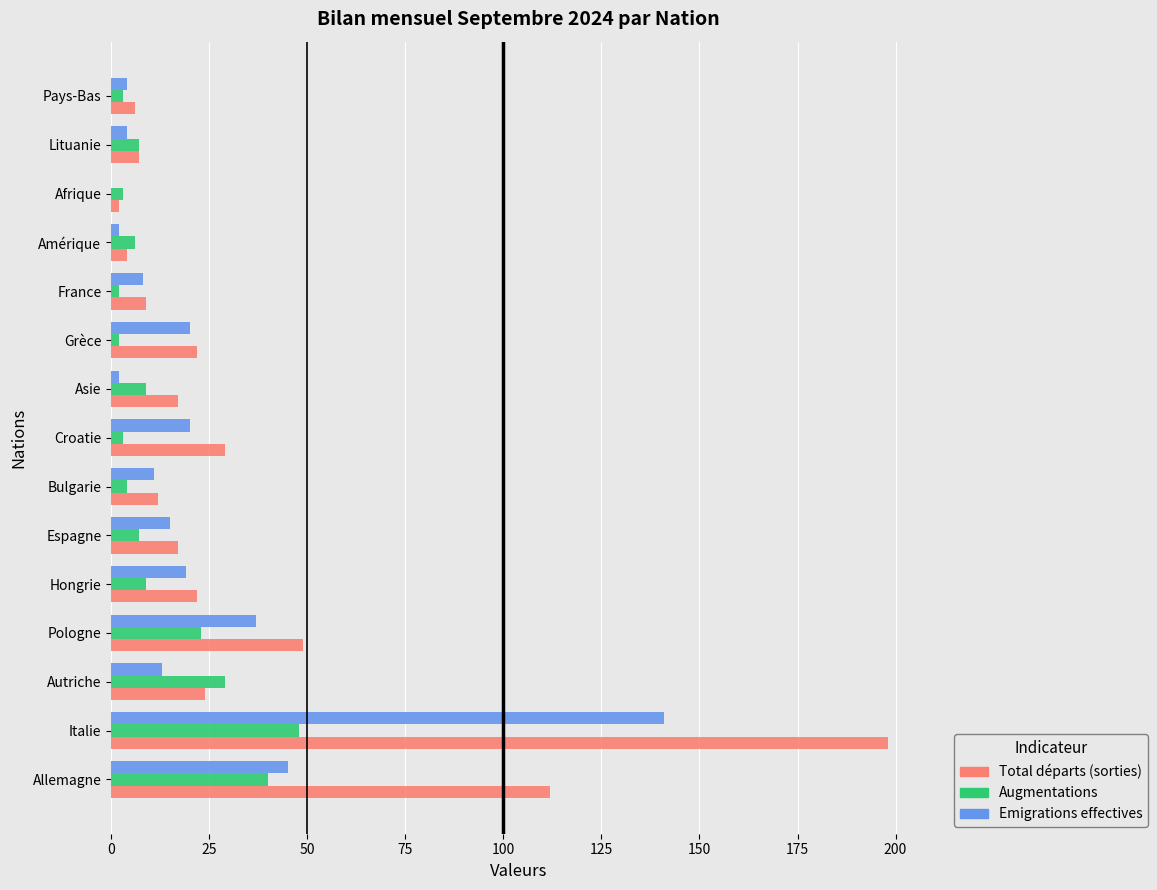

At which category is the sum across all series the highest?

Italie